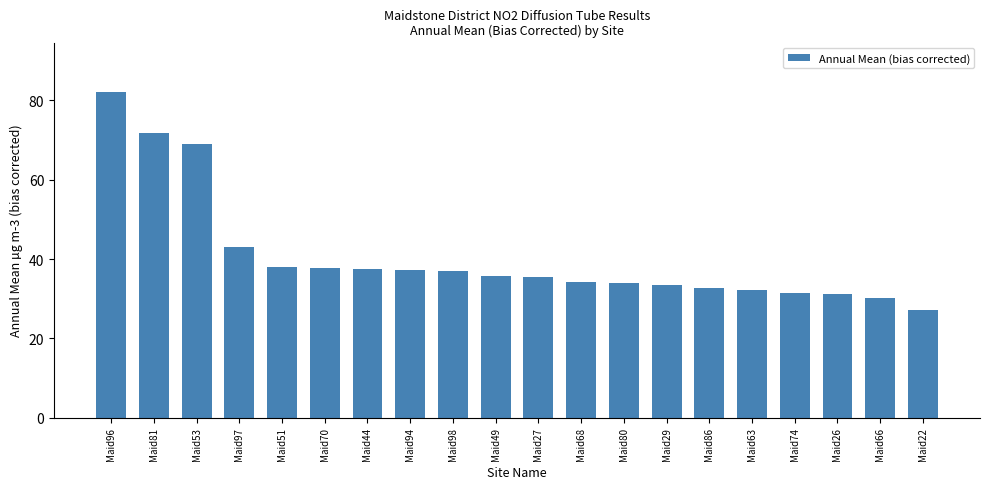

What is the minimum value shown in the chart?

27.1